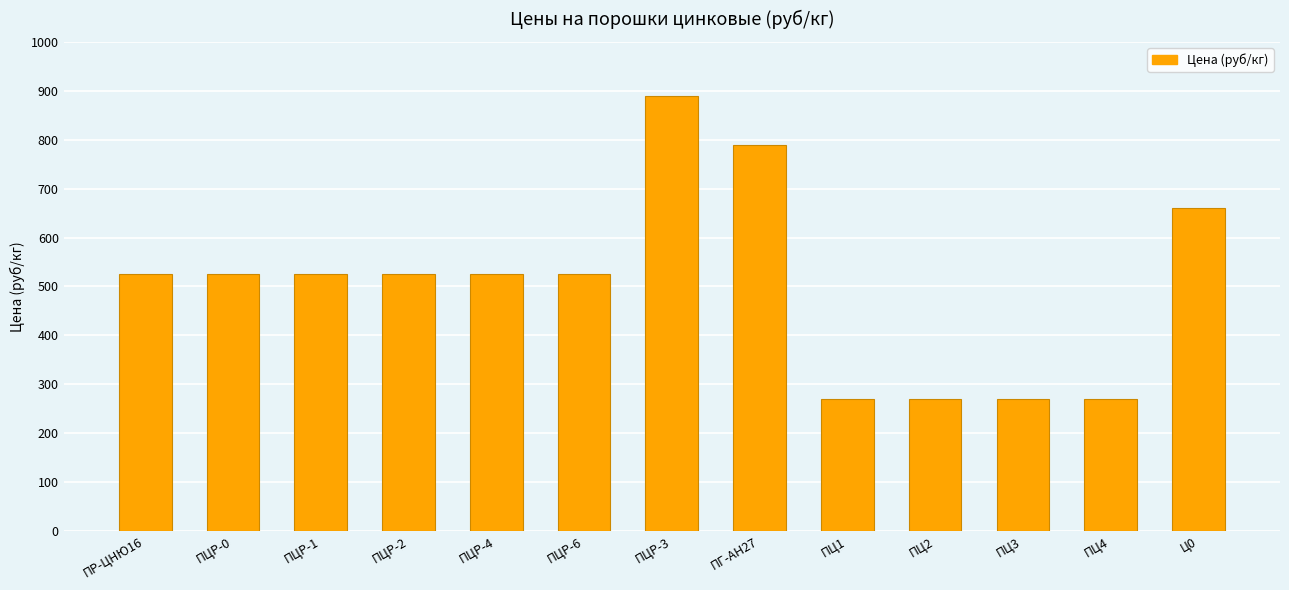

Is it true that the value at ПЦР-0 is 865?

False